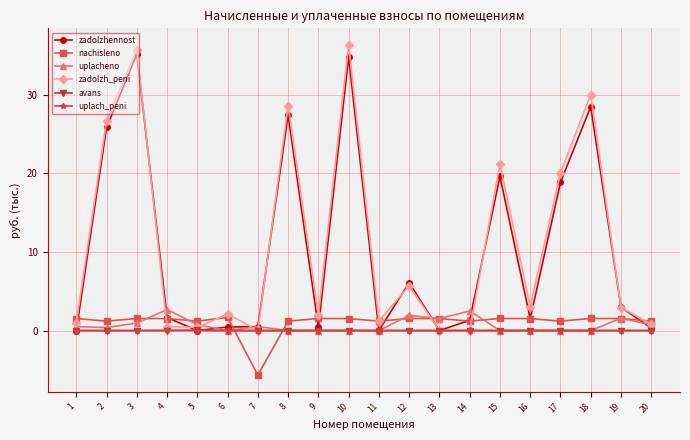

How many categories are shown in the chart?

20